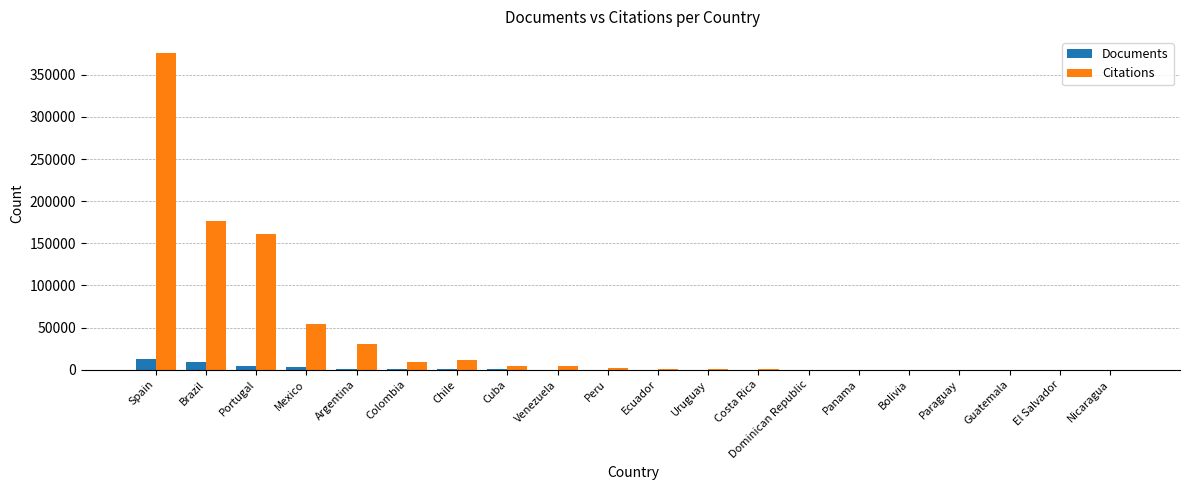

Which series has the widest spread of values?

Citations